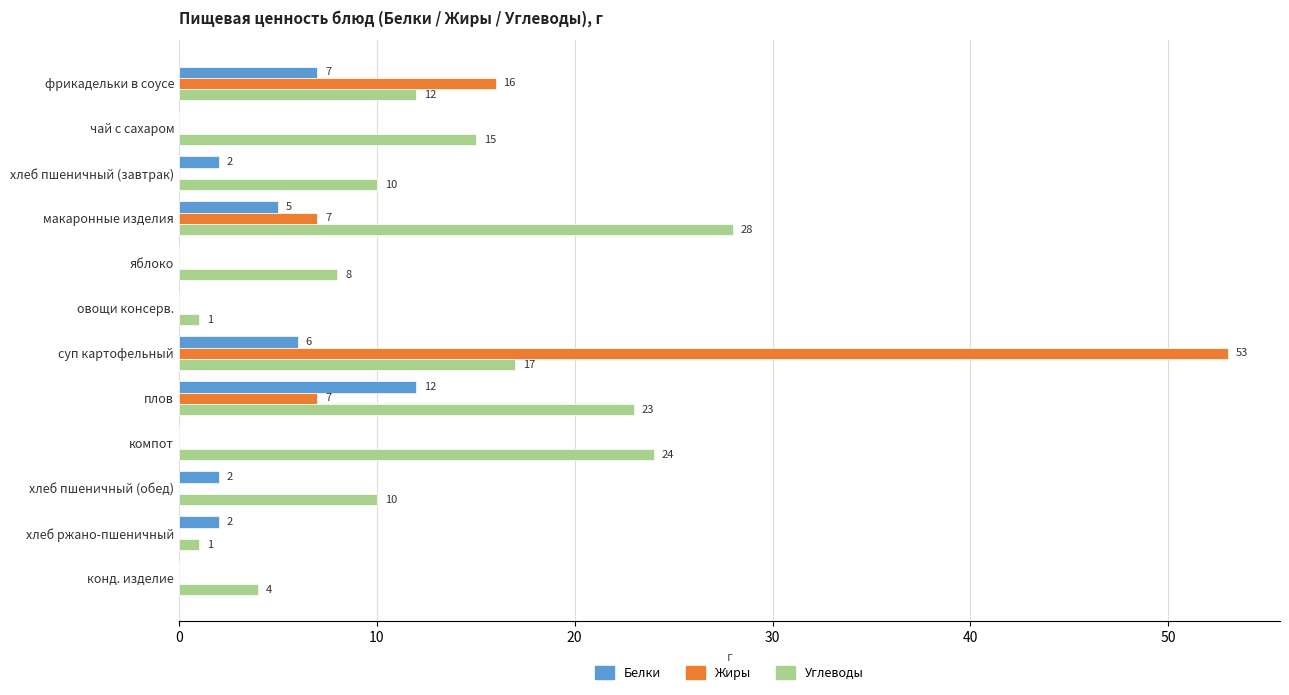

True or false: Углеводы has a value of 8 at яблоко.

True